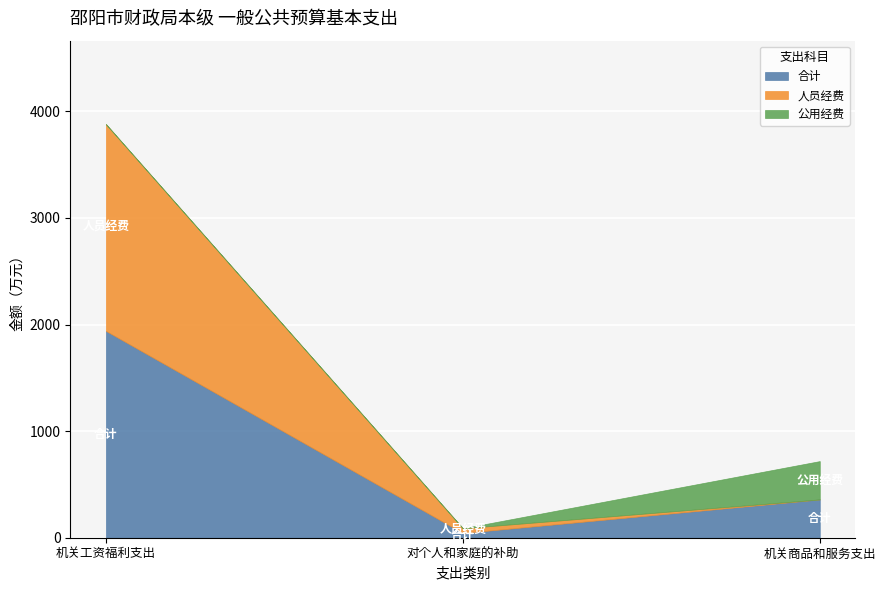

Reading left to right, extract all data points from this chart.

合计: 1940.1	44.3	359.5
人员经费: 1940.1	44.3	0.0
公用经费: 0.0	0.0	359.5